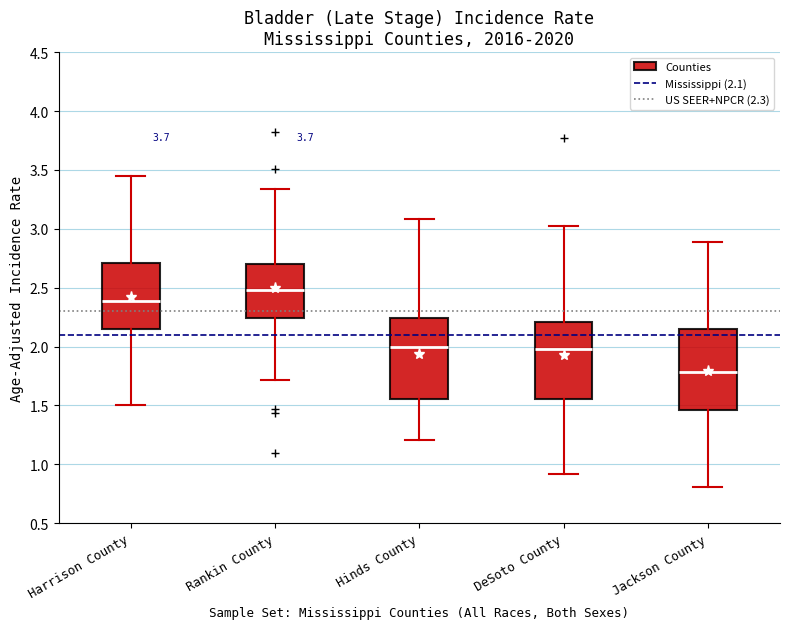

Where is the lower edge of the box for Hinds County on the y-axis? The values are not printed on the chart, so give them approximately, as read against the axis.

1.55